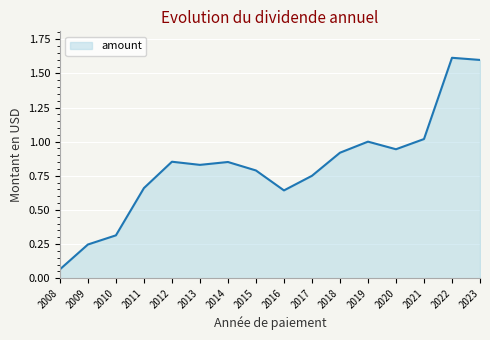

Which has a higher value, 2022 or 2021?

2022